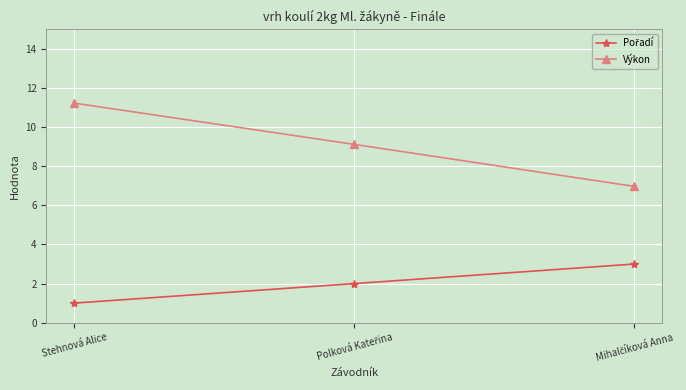

What is the difference between the maximum and minimum values in the Výkon series?

4.3